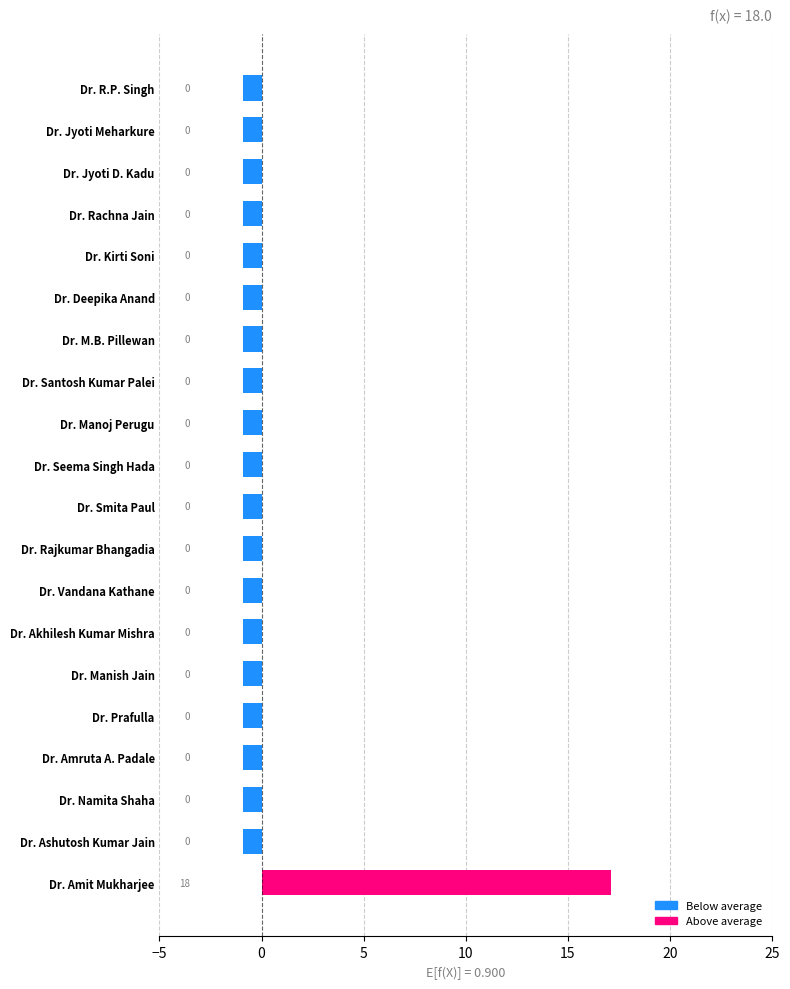

Are the bars horizontal?

Yes